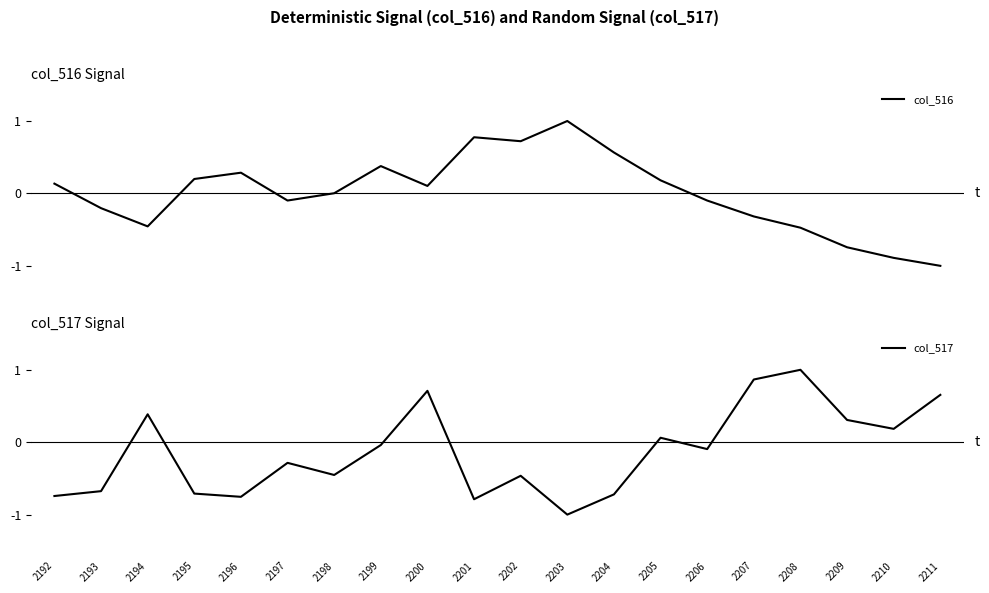

Reading left to right, transcribe all the data shown in this chart.

col_516: 0.1	-0.2	-0.5	0.2	0.3	-0.1	0.0	0.4	0.1	0.8	0.7	1.0	0.6	0.2	-0.1	-0.3	-0.5	-0.7	-0.9	-1.0
col_517: -0.7	-0.7	0.4	-0.7	-0.8	-0.3	-0.5	-0.0	0.7	-0.8	-0.5	-1.0	-0.7	0.1	-0.1	0.9	1.0	0.3	0.2	0.7